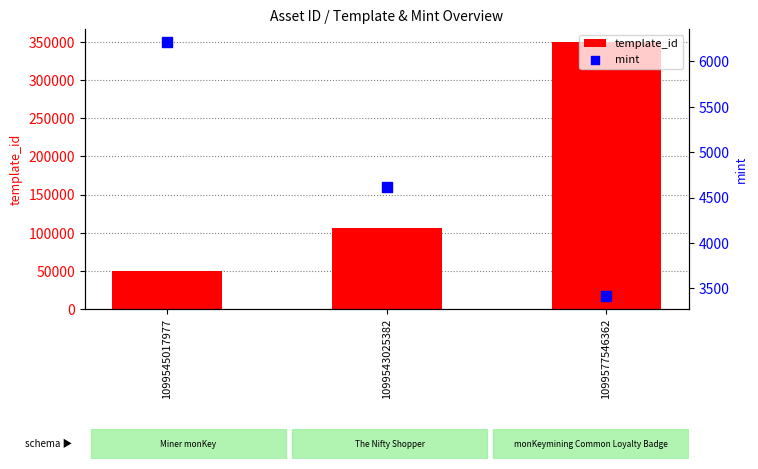

Which series reaches the maximum Y coordinate?

template_id